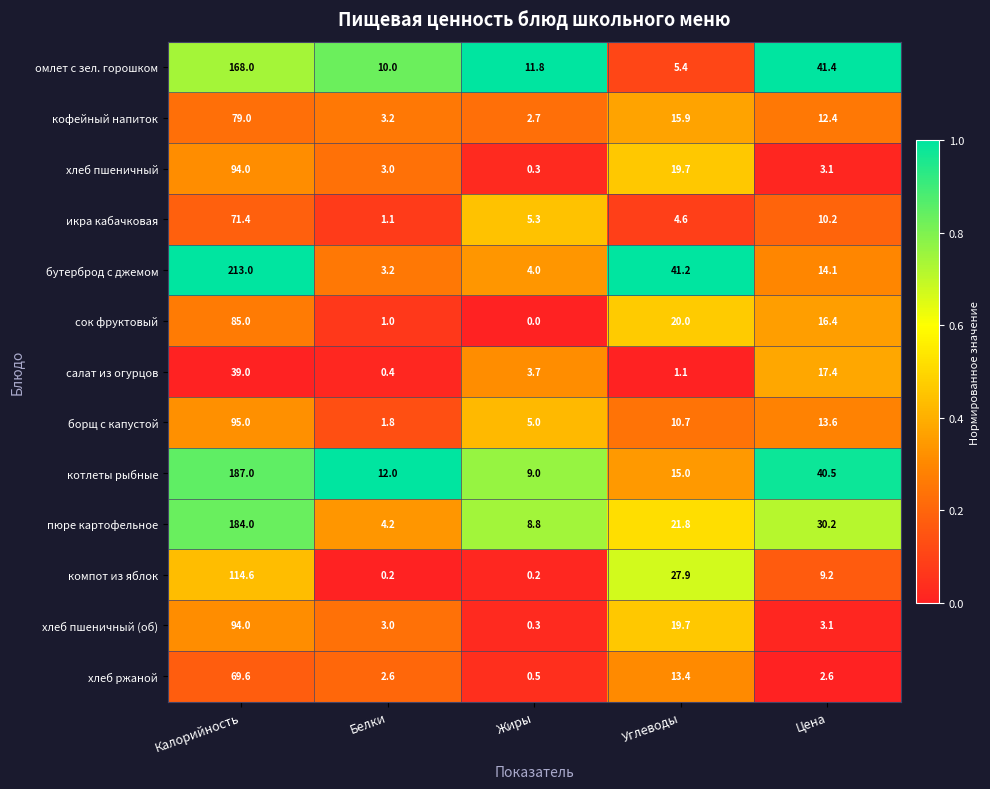

What is the difference between the maximum and minimum values in the борщ с капустой series?

93.2